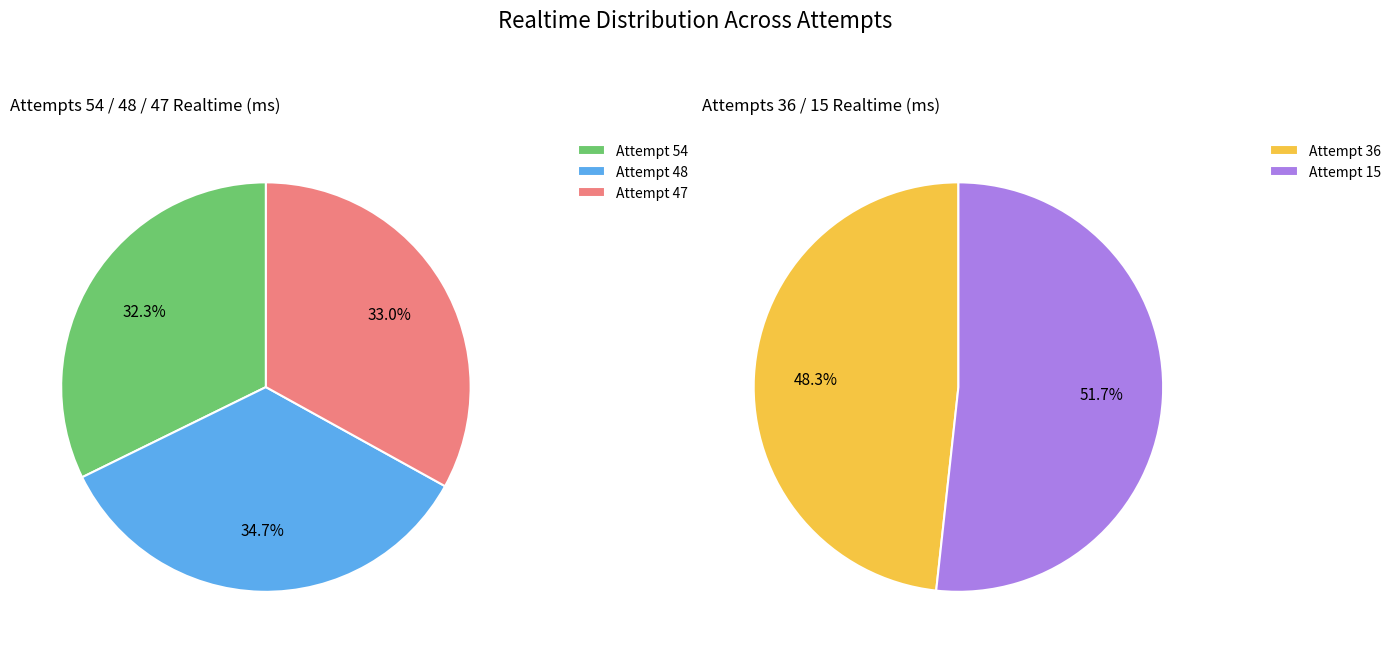

Combined, do Attempt 36 and Attempt 47 account for over 50%?

No